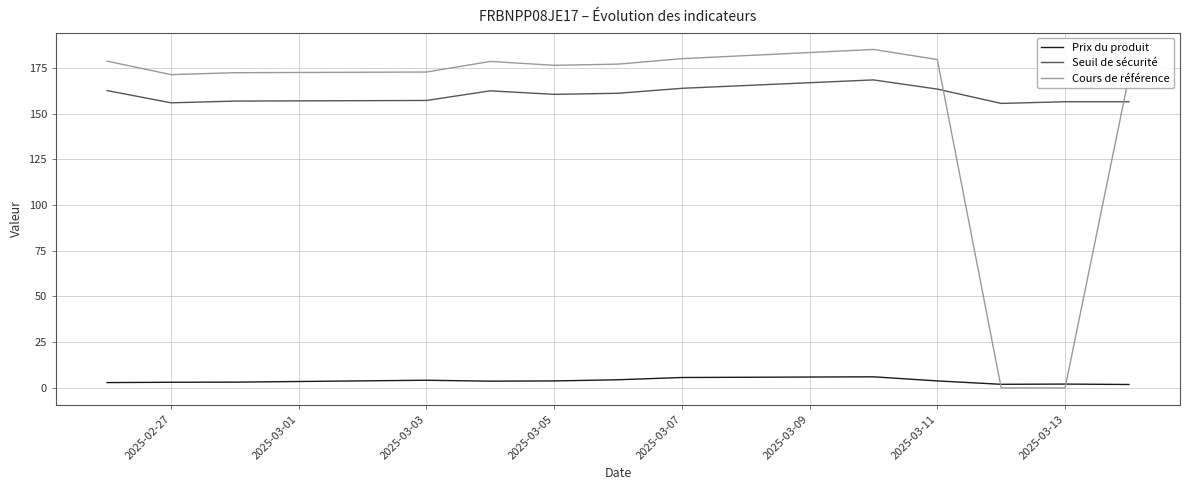

Which series has the largest range (max minus min)?

Cours de référence